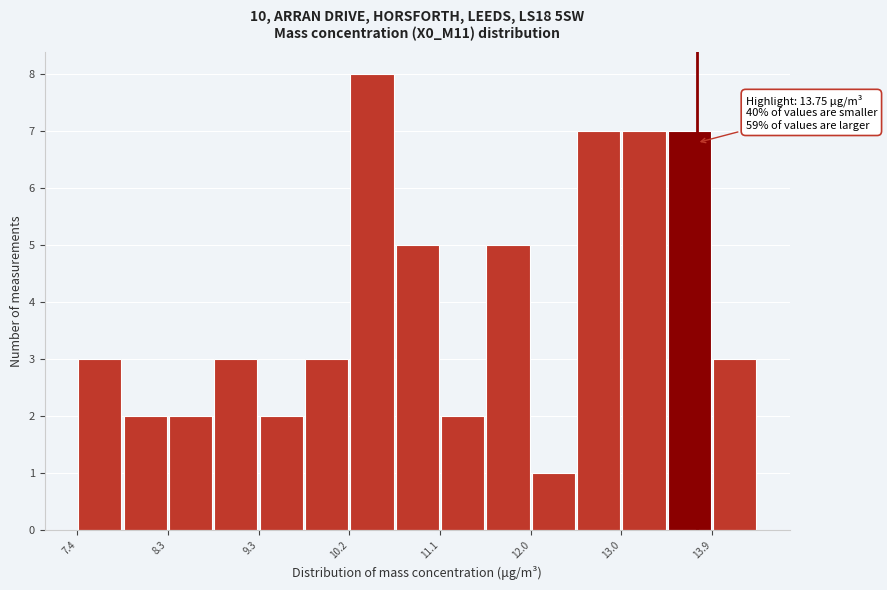

Over which range of the x-axis is the bar tallest?

10.2 to 10.7